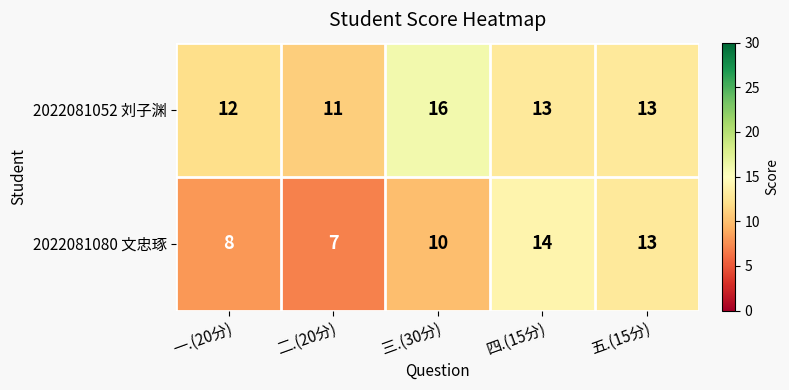

Count the number of categories in the chart.

5